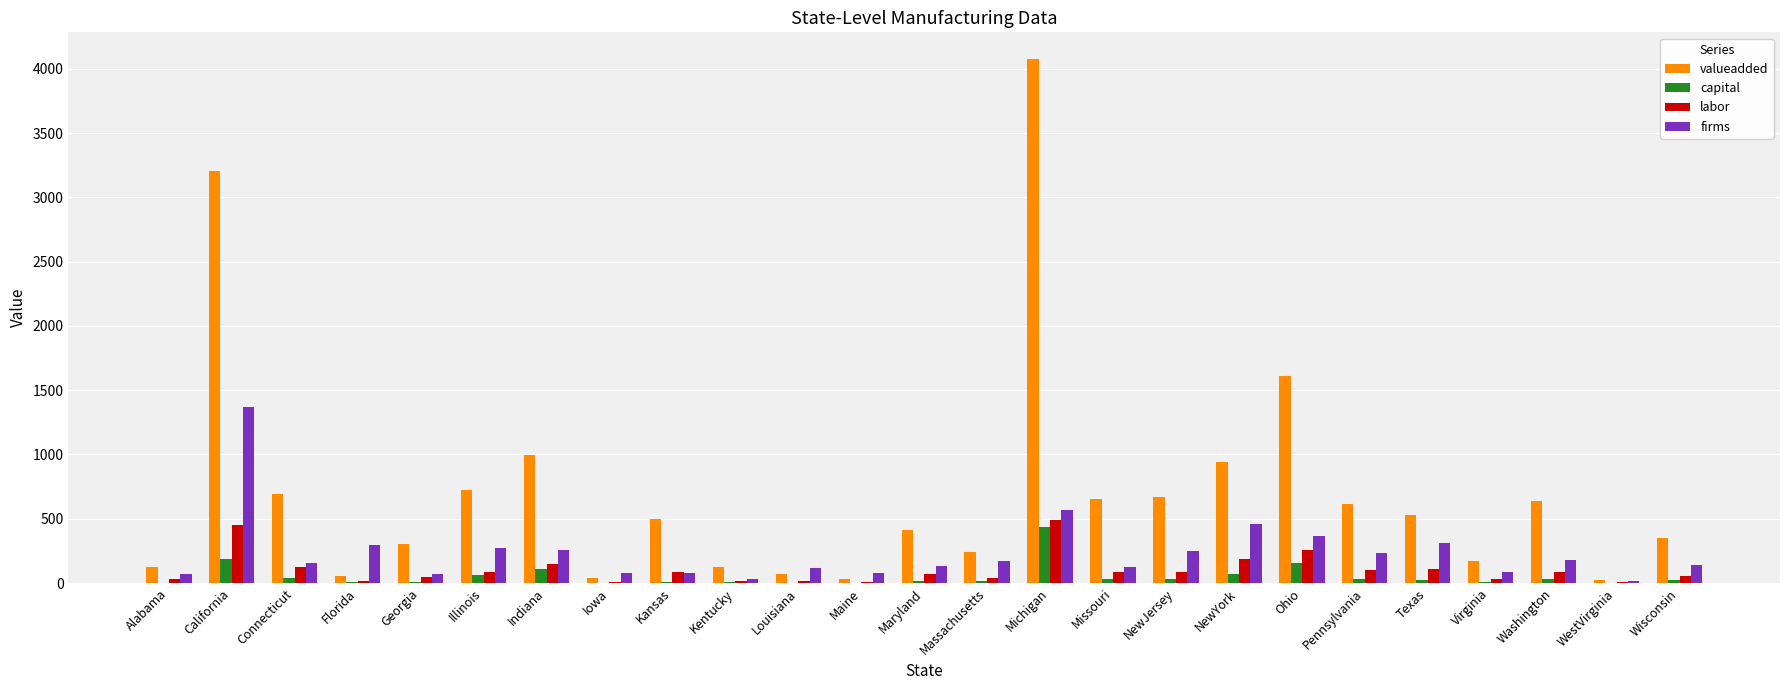

Is it true that valueadded equals 723.0 at Illinois?

True